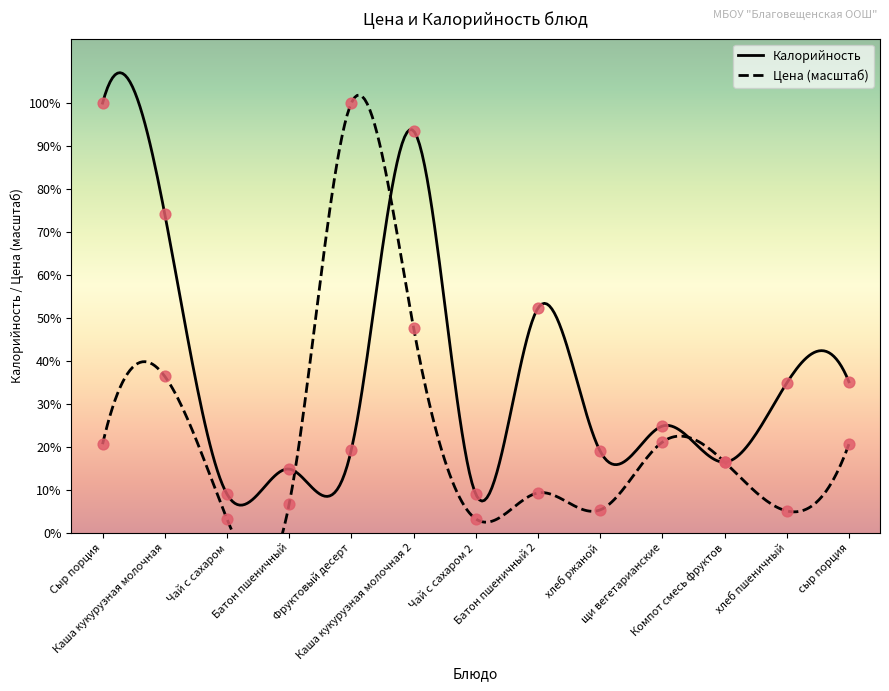

What are all the series names shown in the legend?

Цена, Калорийность